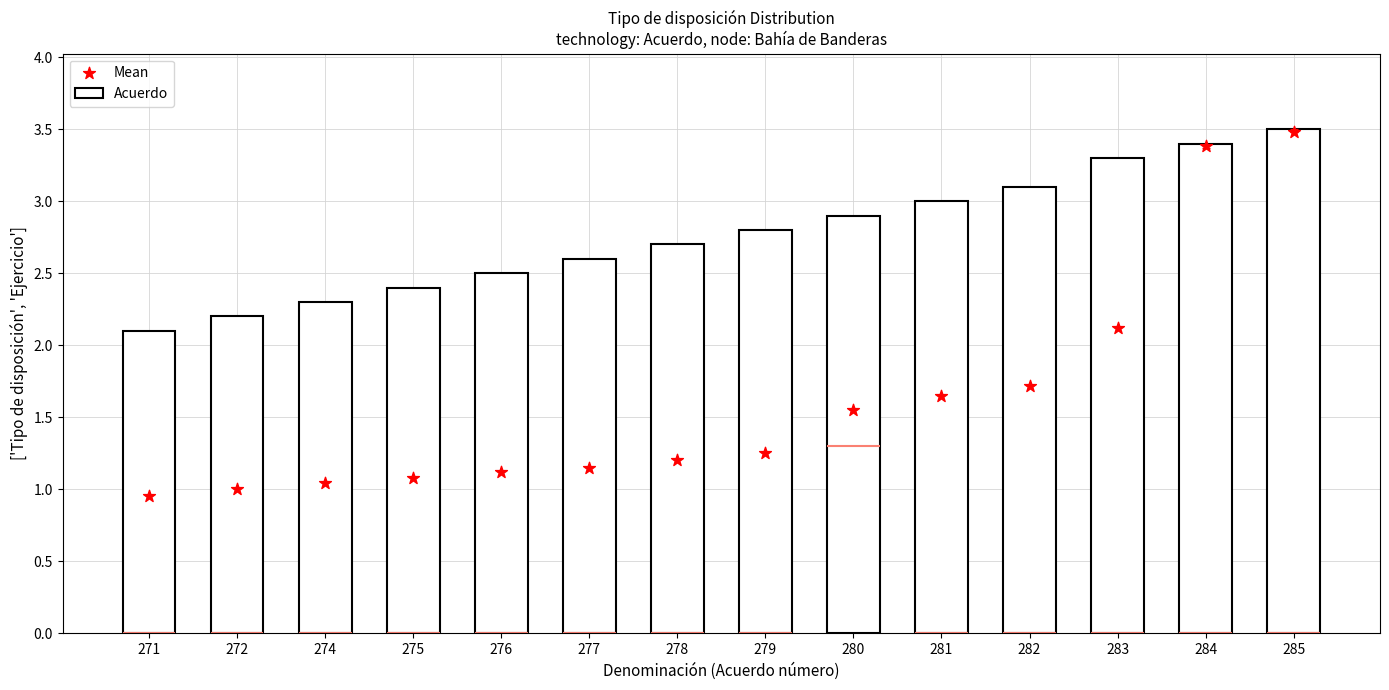

Is the value of Acuerdo at 284 greater than the value of Mean at 278?

Yes